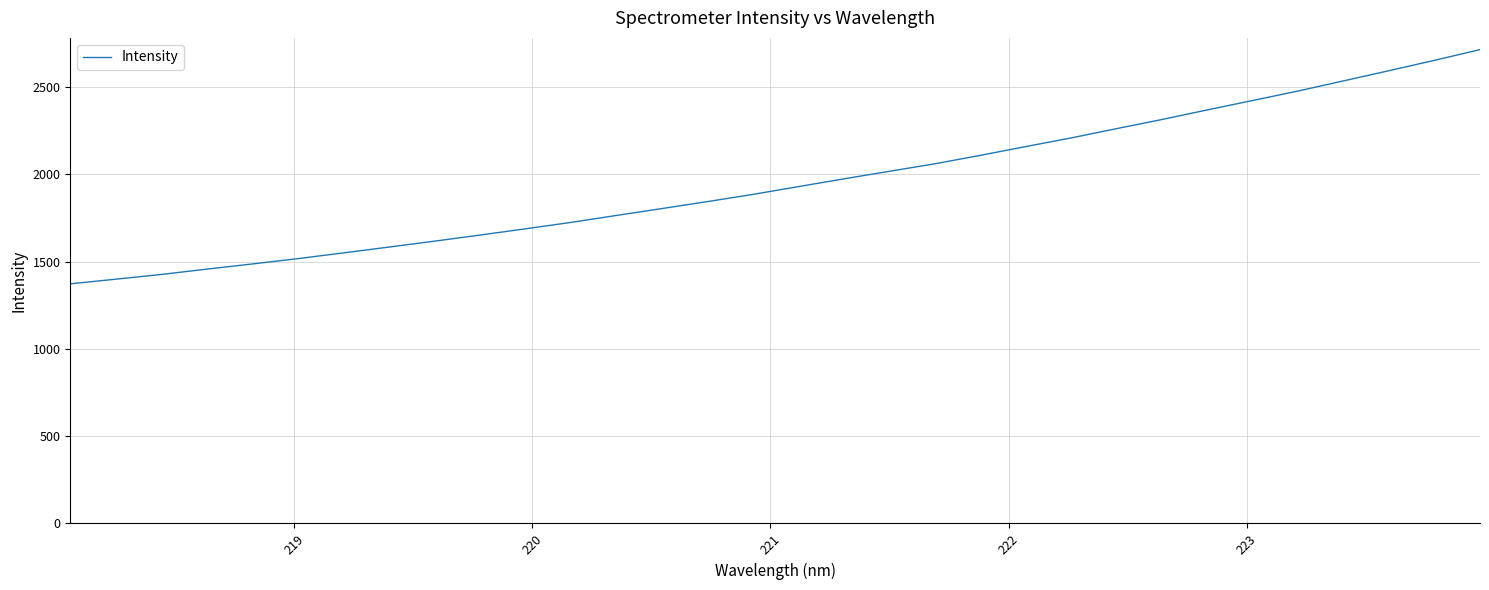

What is the minimum value shown in the chart?

1373.2